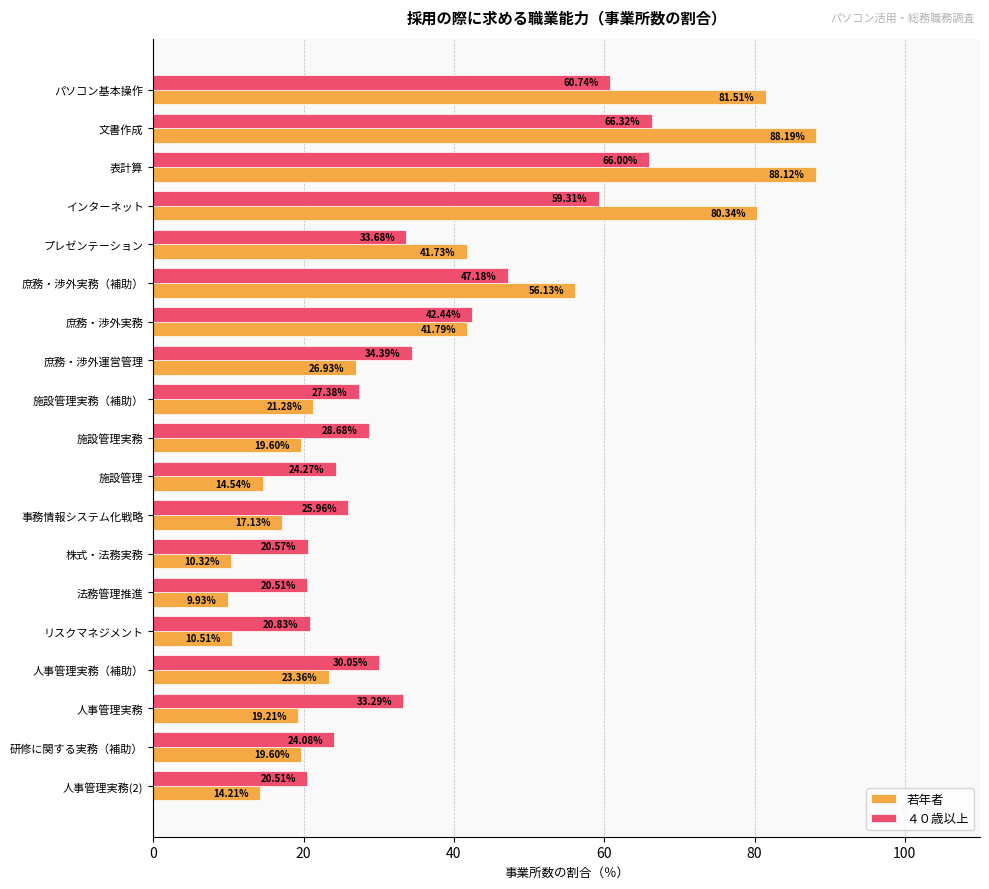

Which series has the largest range (max minus min)?

若年者